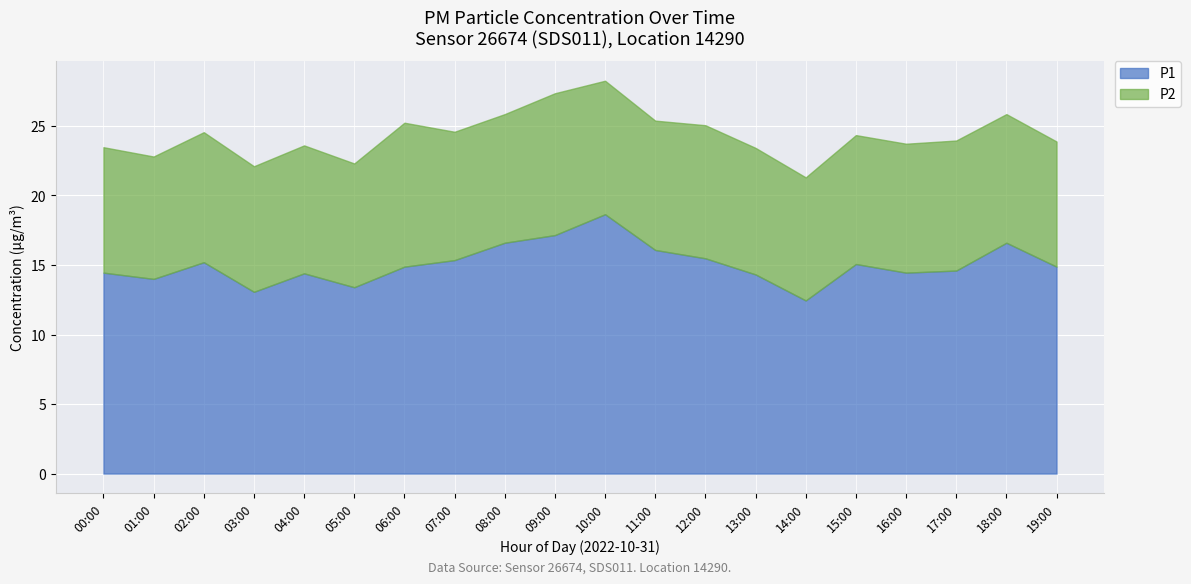

What is the greatest value displayed?

18.6